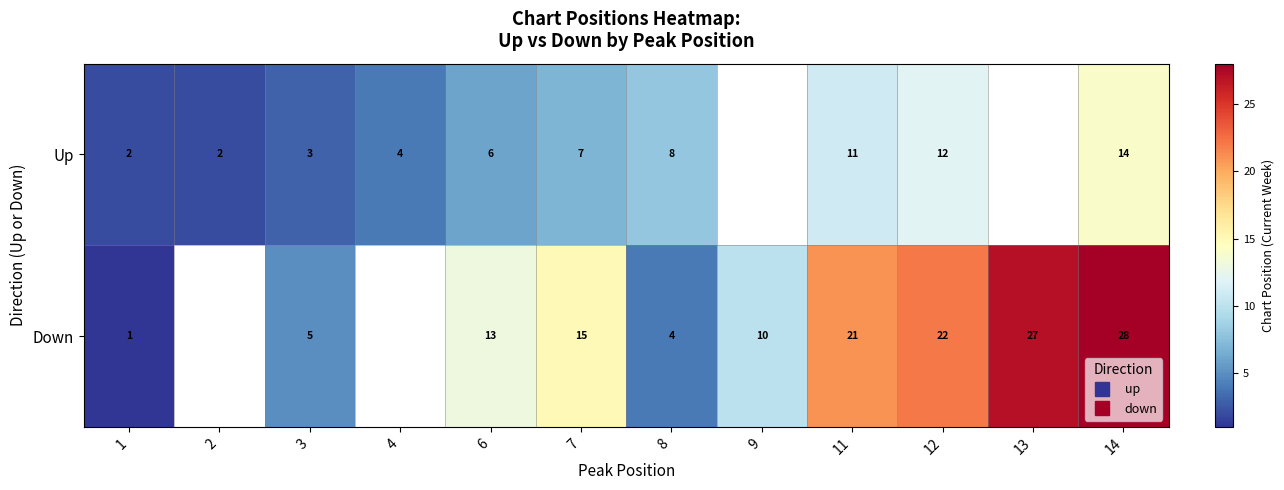

Which series has the widest spread of values?

Down